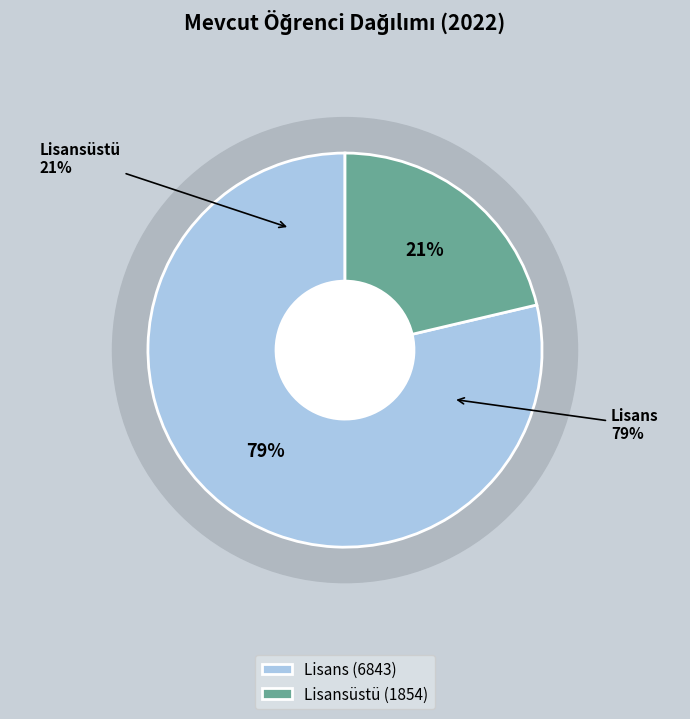

Count the number of slices in the pie.

2